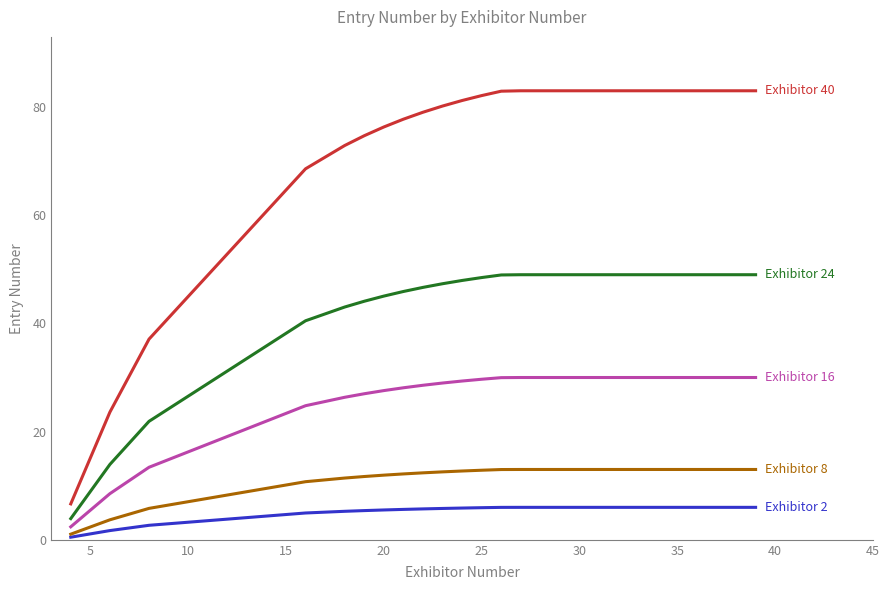

What is the greatest value displayed?

83.0